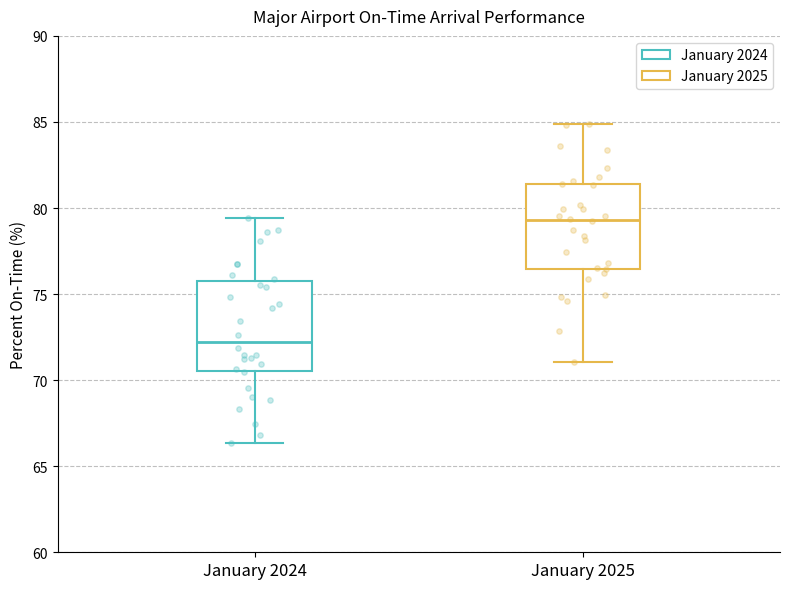

Reading left to right, read every box against the y-axis: the position of its median line, the range the box covers, and the ends of its whiskers. The values are not printed on the chart, so give them approximately, as read against the axis.

January 2024: median 72.0, box 70.5 to 76.0, whiskers 66.5 to 79.5
January 2025: median 79.5, box 76.5 to 81.5, whiskers 71.0 to 85.0